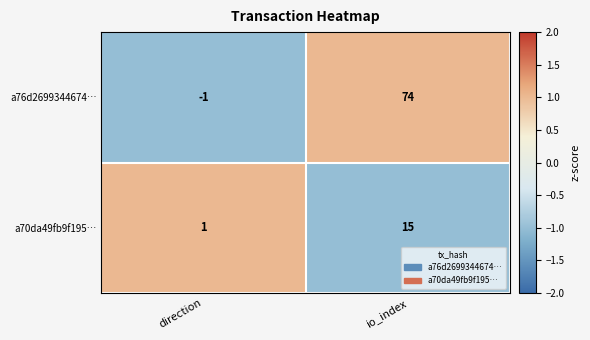

At which label is a76d2699344674… closest to 36?

direction